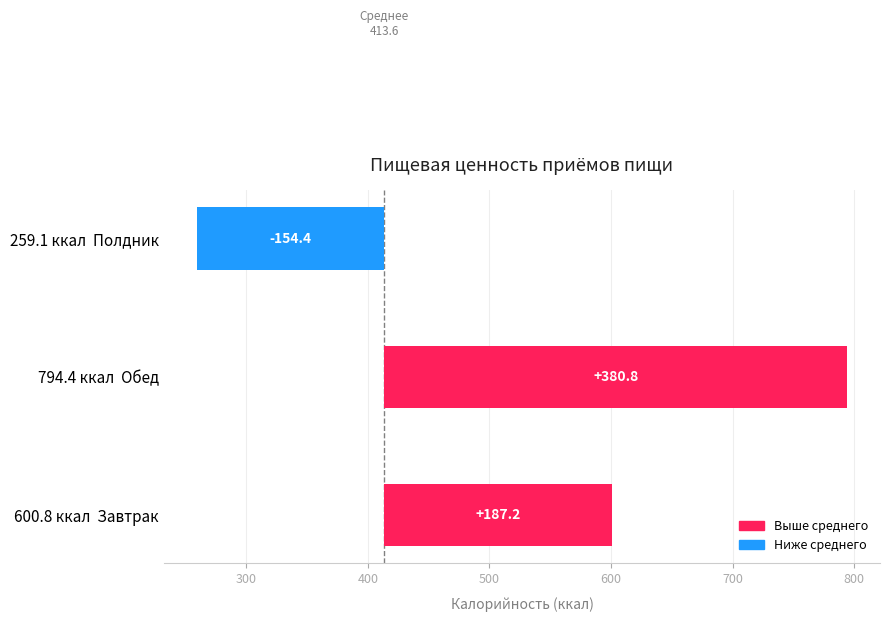

Count the number of categories in the chart.

3